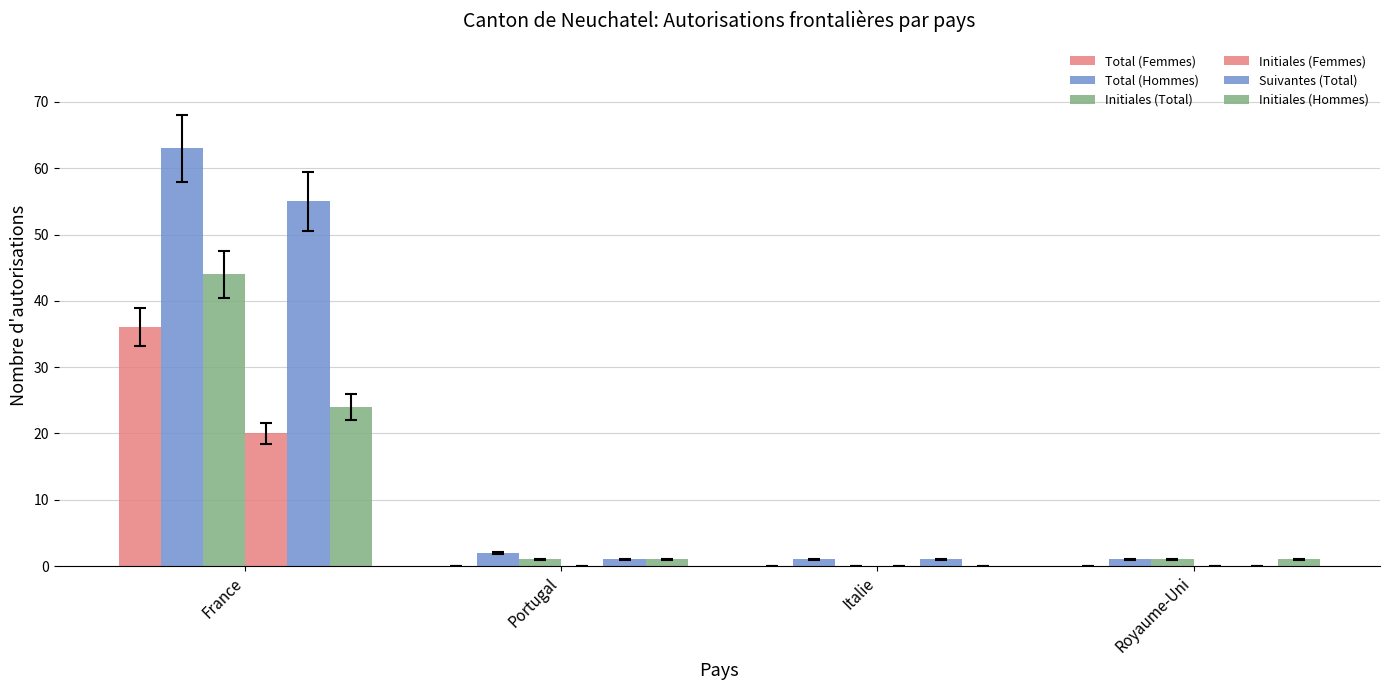

Are the bars grouped side by side (vs. stacked)?

Yes